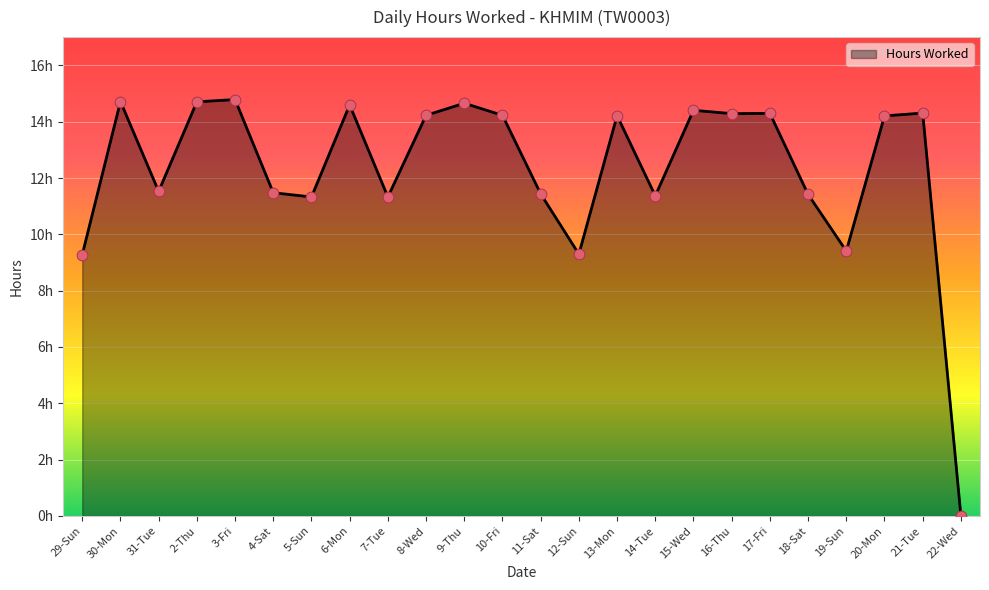

What is the change in value from 29-Sun to 9-Thu?

+5.4